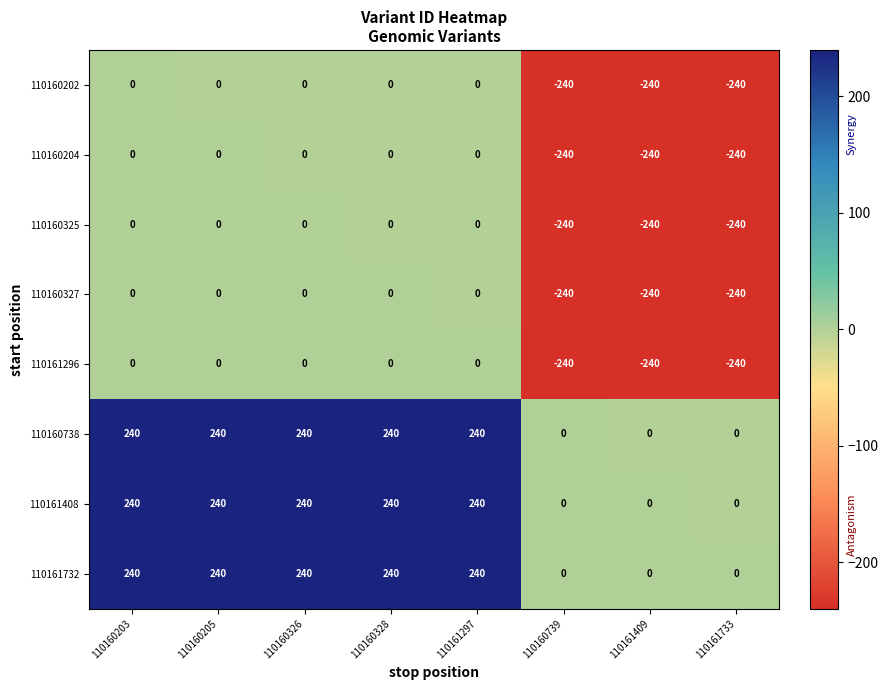

Count the 110161732 values in the range 0 to 240.

8